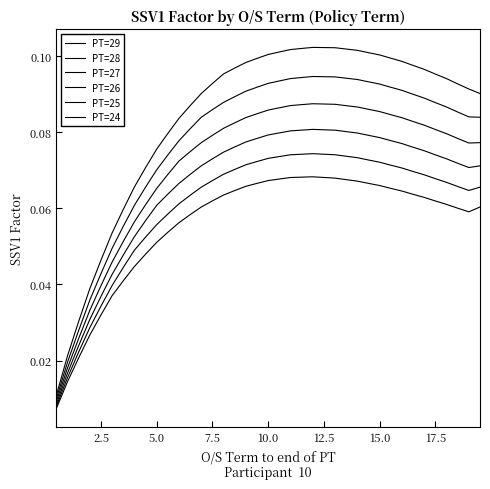

Which series has the widest spread of values?

PT=29